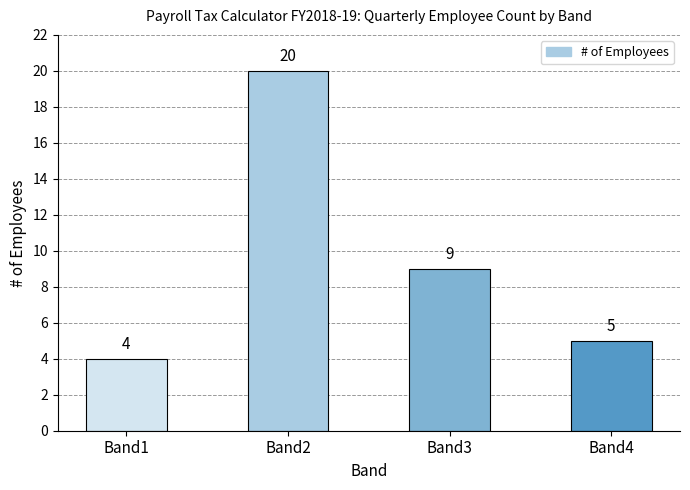

What is the sum of the values at Band2 and Band3?

29